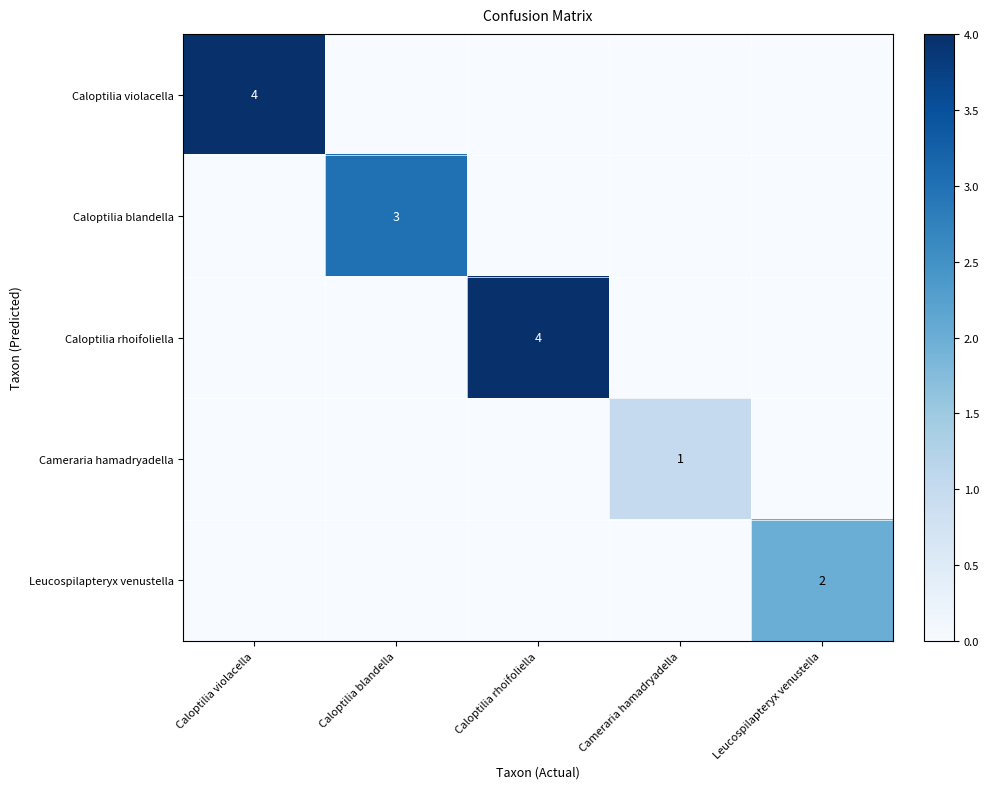

True or false: Caloptilia blandella has a value of 1 at Caloptilia blandella.

False